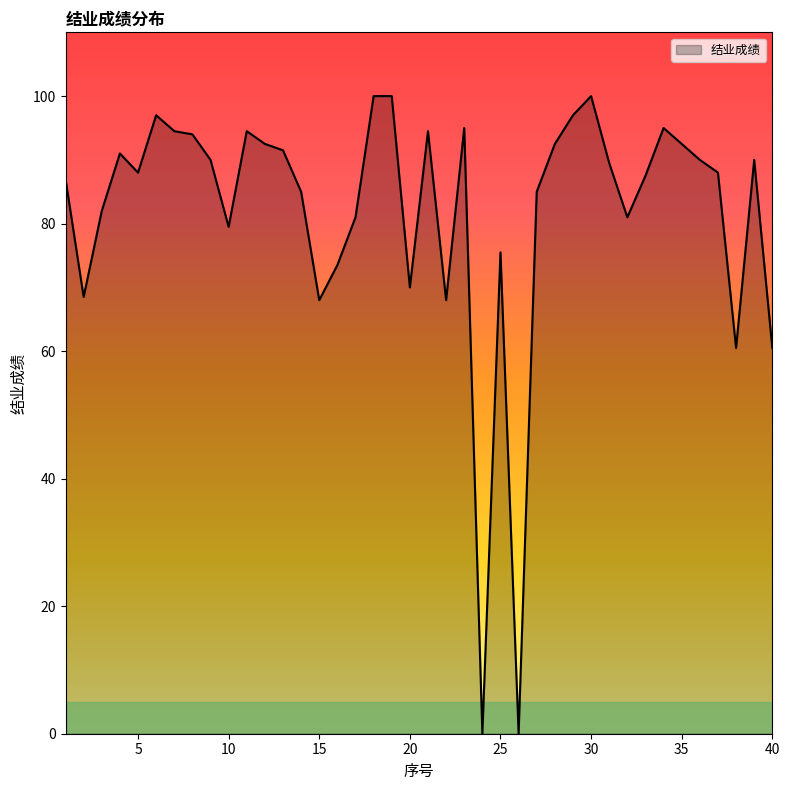

What is the greatest value displayed?

100.0